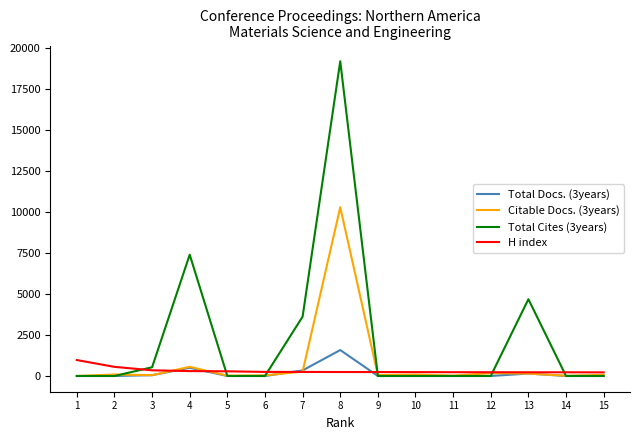

What is the sum of the Citable Docs. (3years) values at 11 and 14?

35